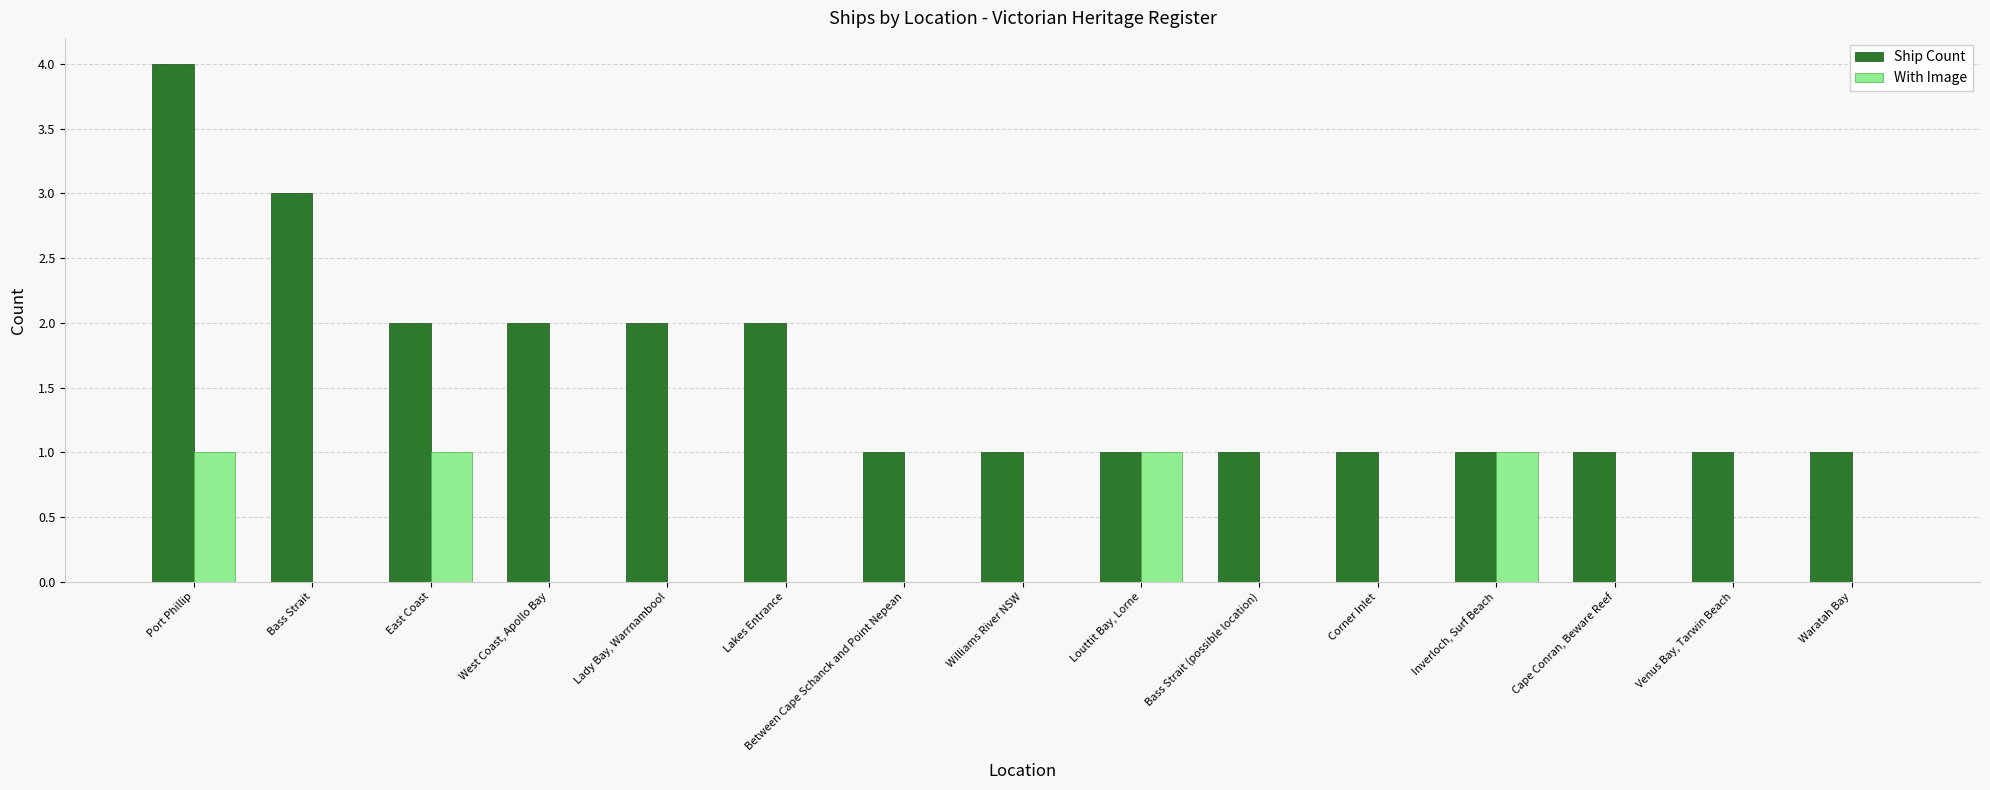

The value of Ship Count at West Coast, Apollo Bay is 2. True or false?

True